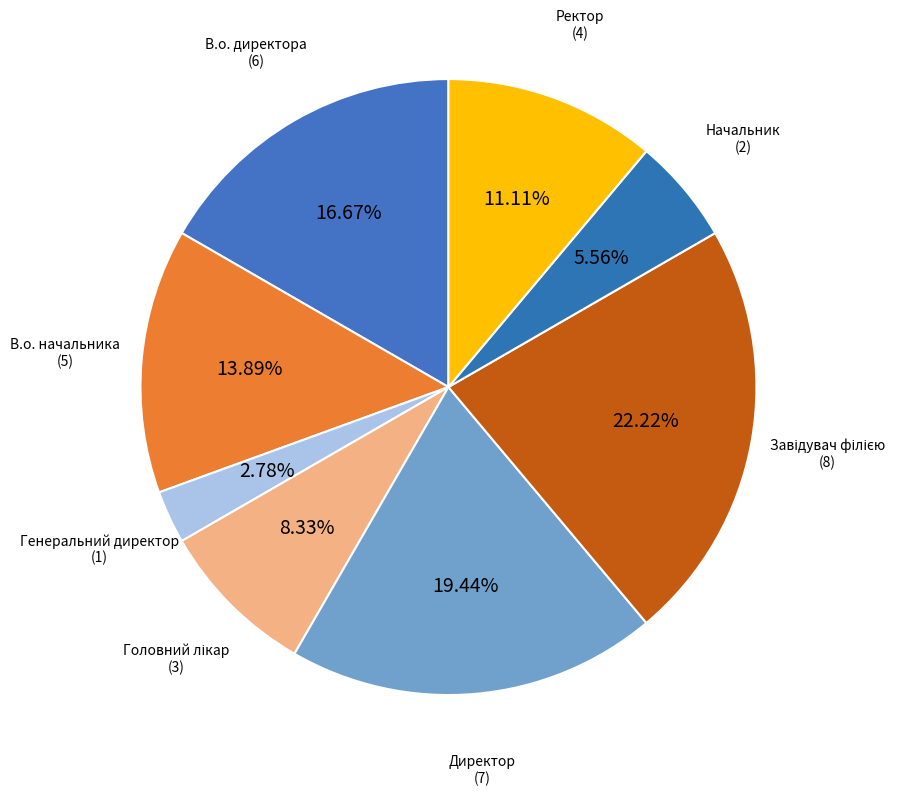

How many segments does this pie chart have?

8